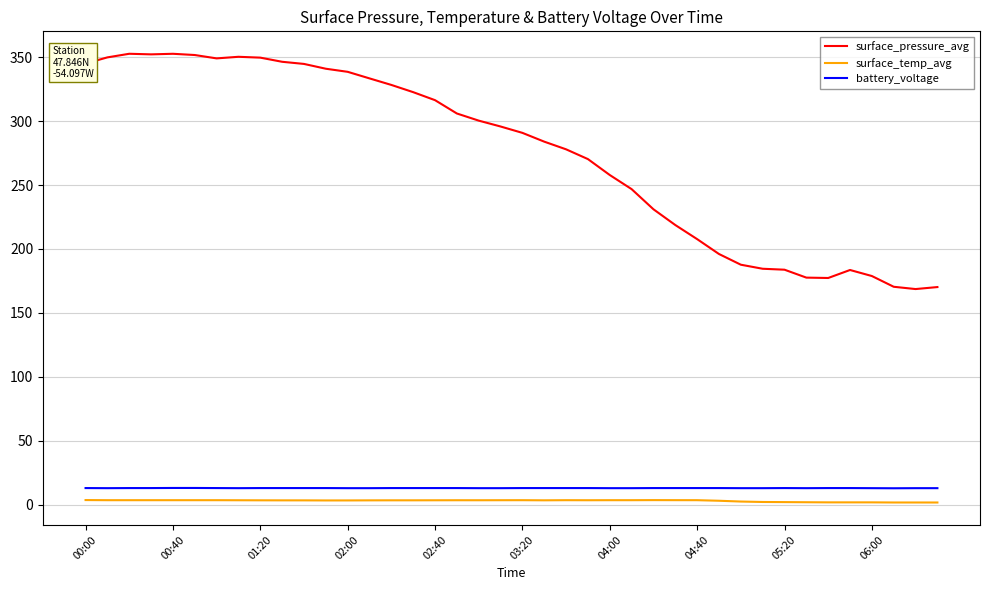

Which series has the largest total across all categories?

surface_pressure_avg